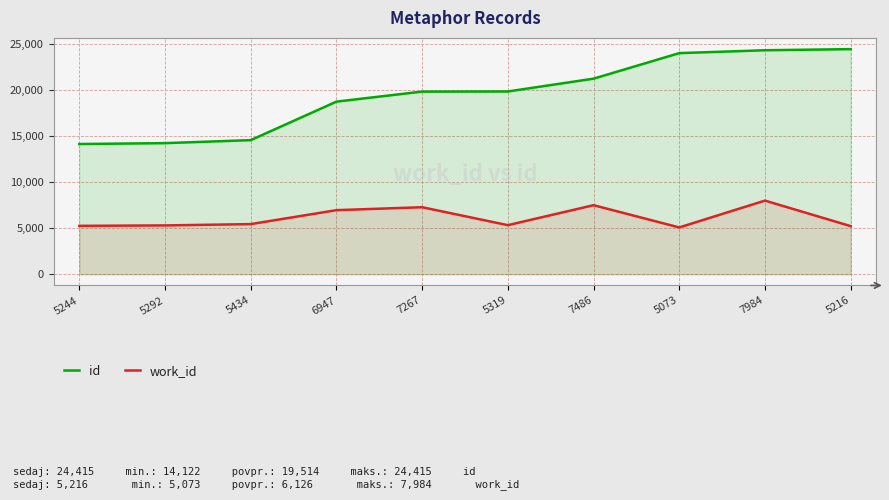

List the series in order of their overall mean, highest first.

id, work_id